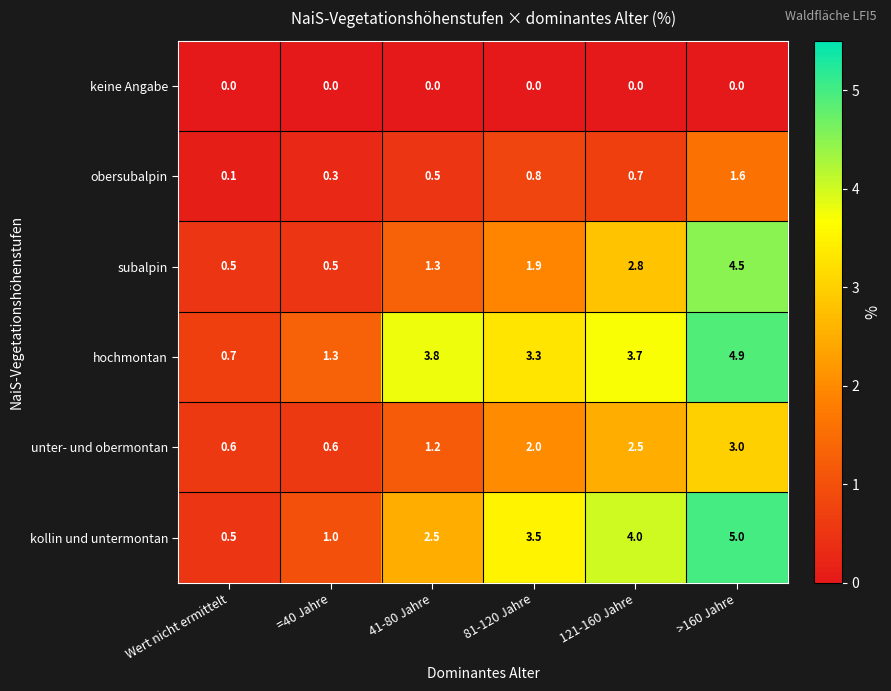

Which category has the highest value across all series?

>160 Jahre